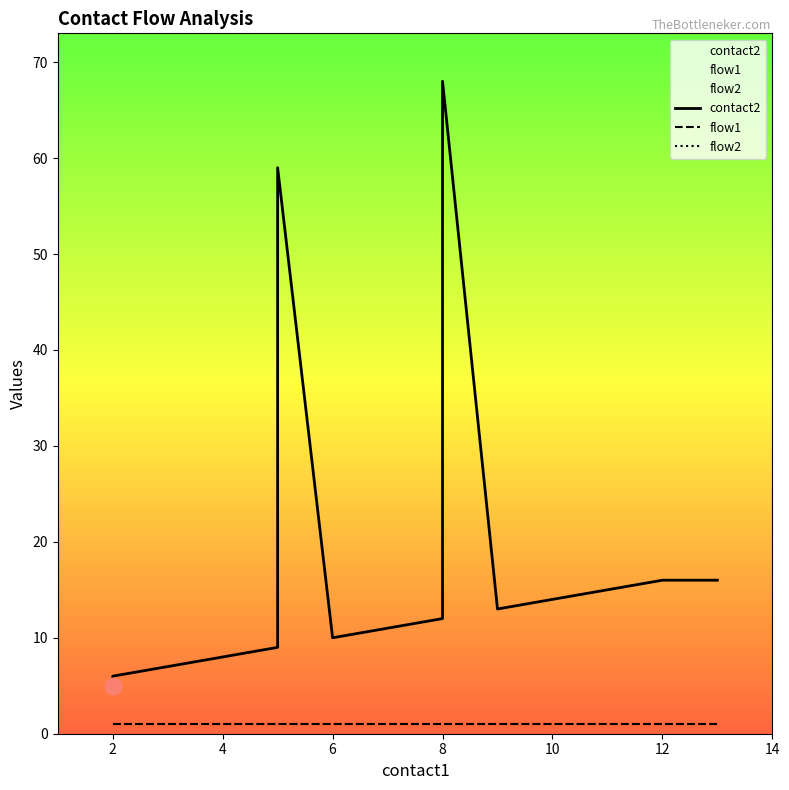

True or false: contact2 and flow2 cross at least once.

False